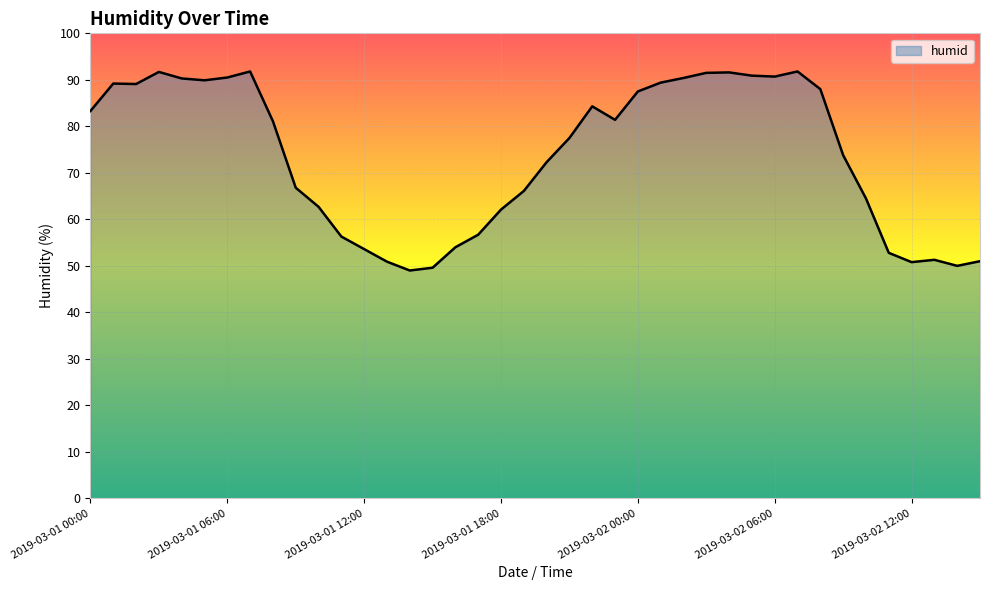

What is the difference between the maximum and minimum values?

42.8